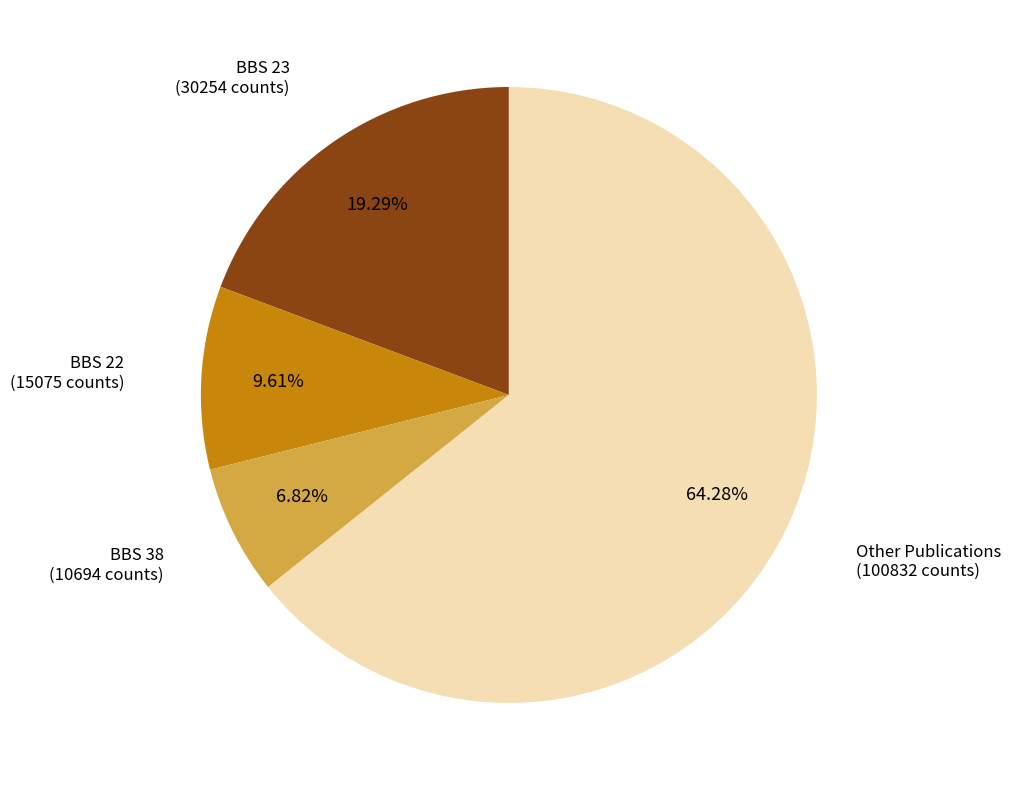

Is there any slice that represents more than half of the pie?

Yes